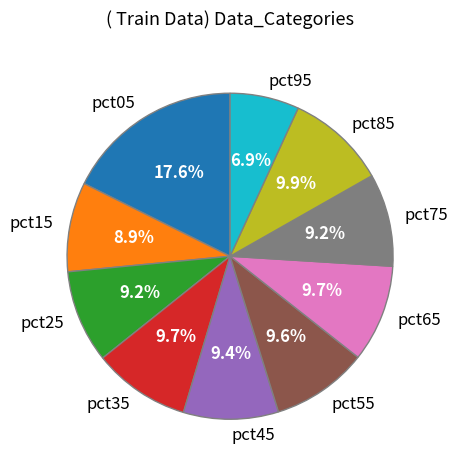

To the nearest percent, what portion does pct05 represent?

18%